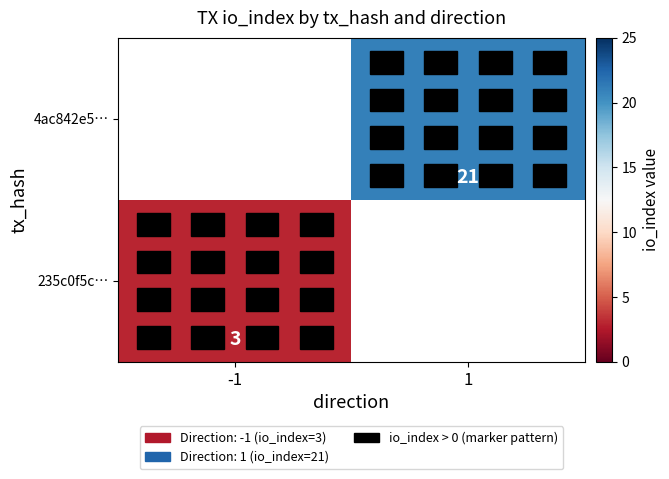

True or false: 4ac842e5… has a value of 21 at 1.

True